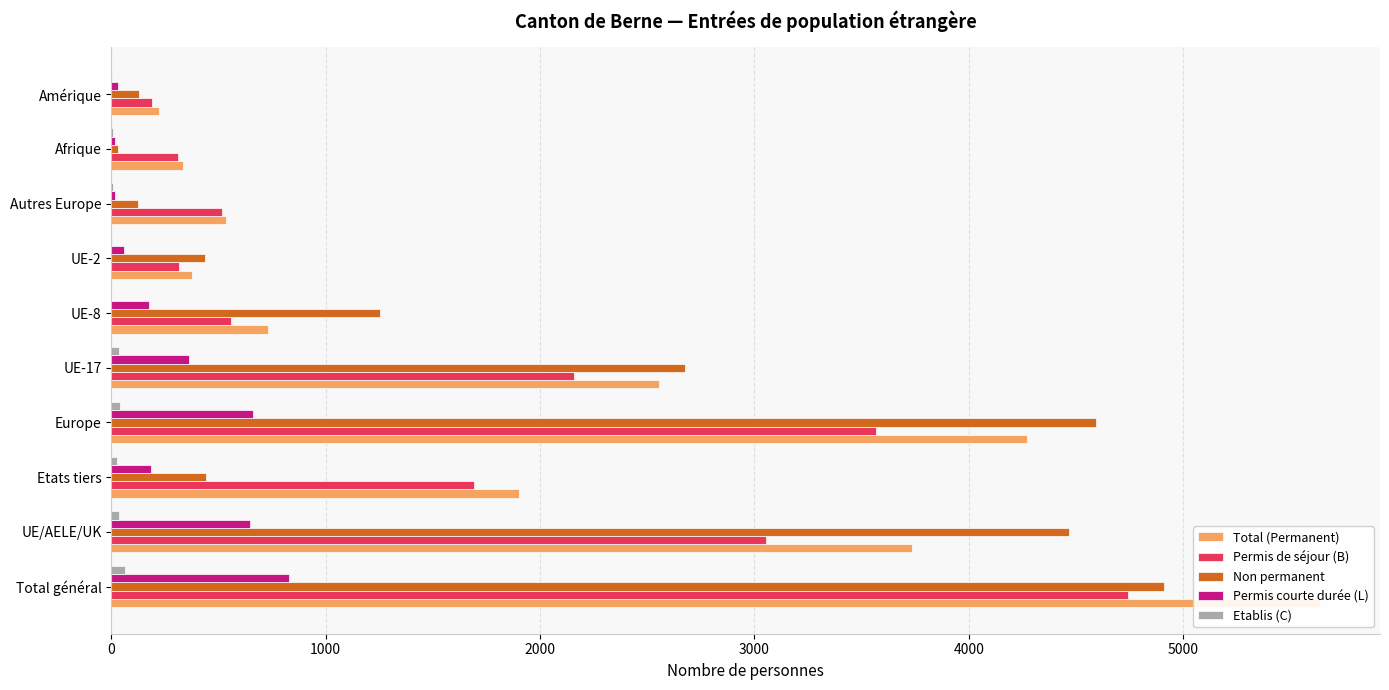

What is the sum of the Non permanent values at Amérique and Autres Europe?

254